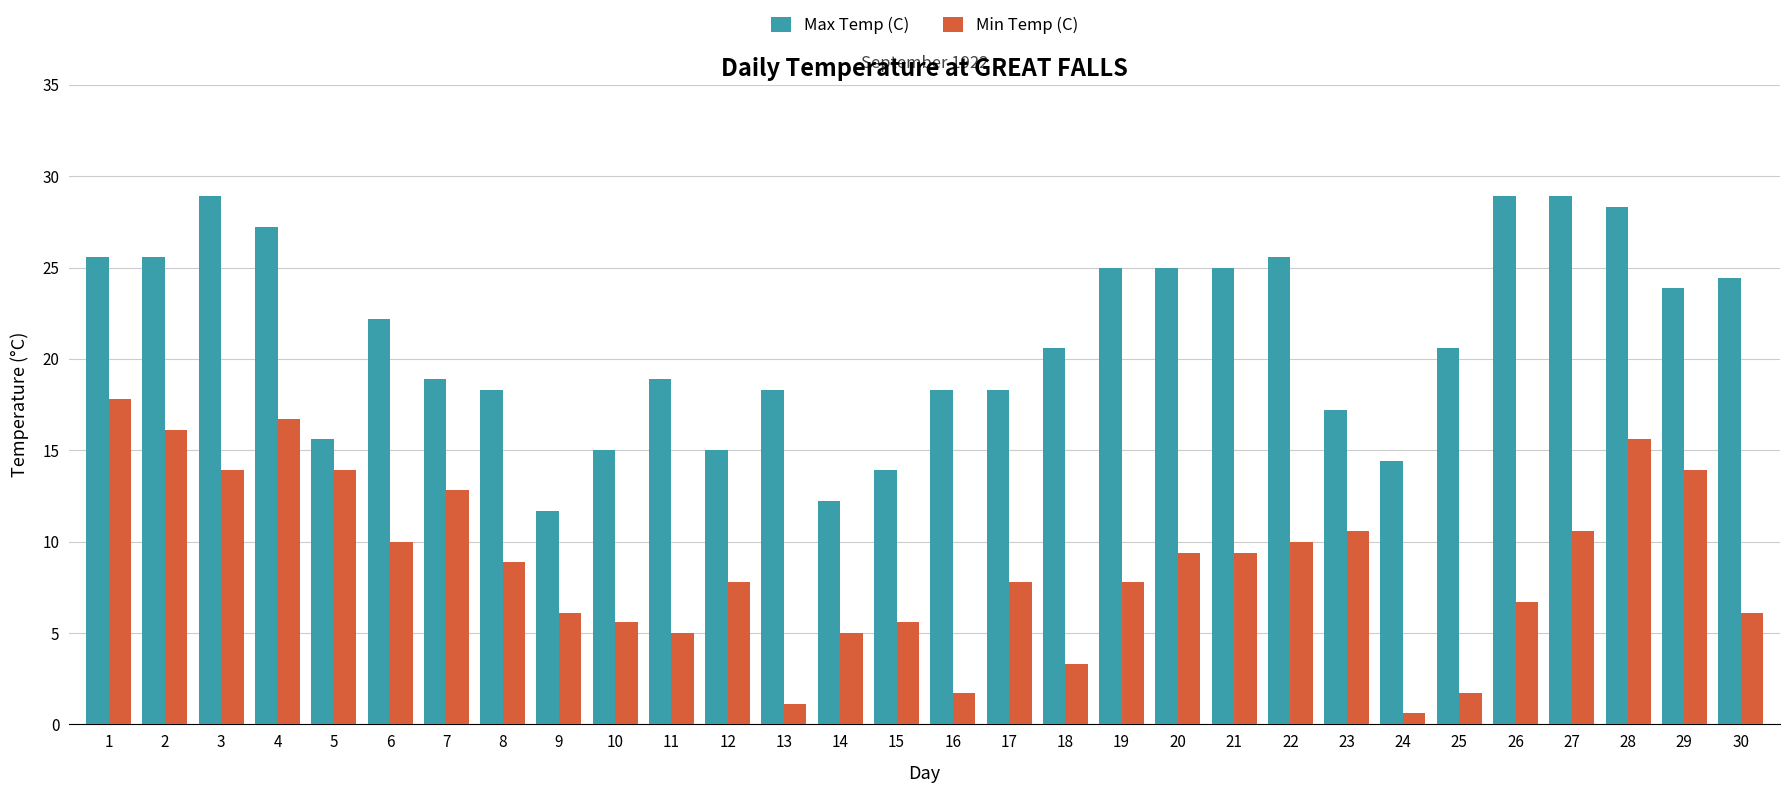

Is the value of Max Temp (C) at 28 greater than the value of Min Temp (C) at 6?

Yes